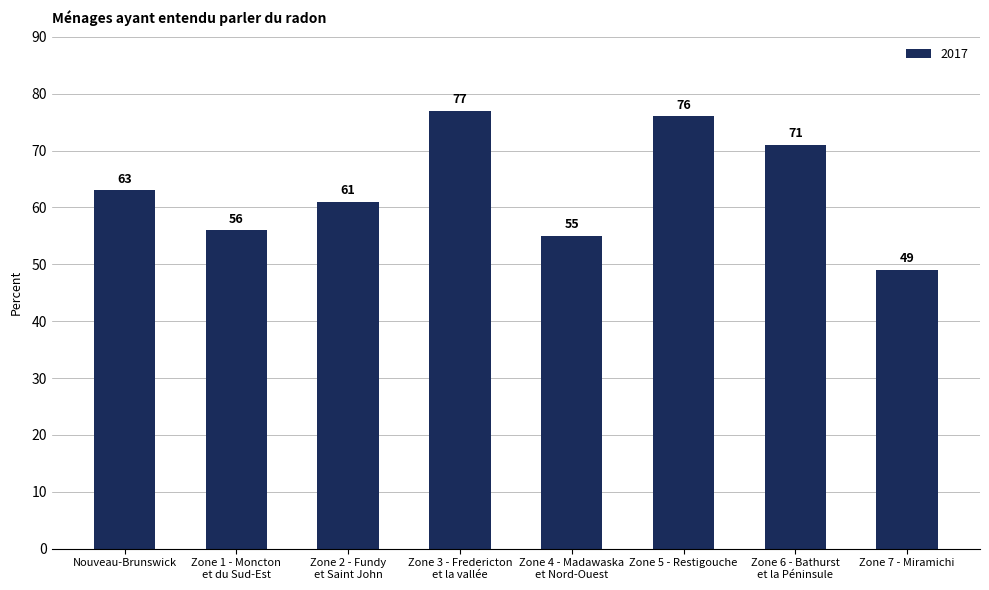

What is the label of the 8th bar from the right?

Nouveau-Brunswick